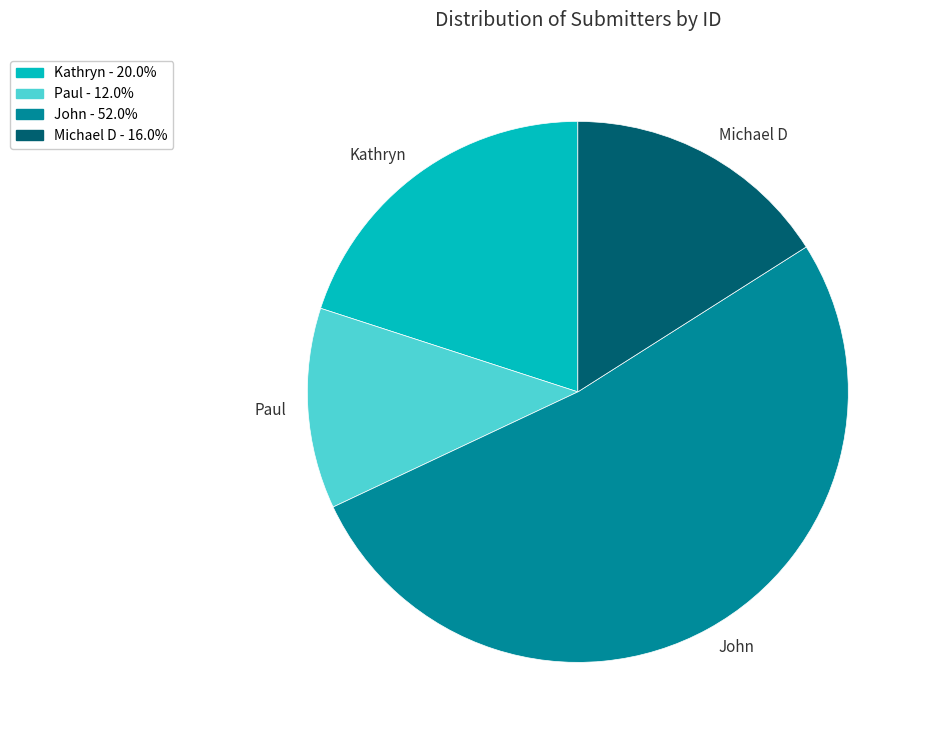

Rank the categories by value from highest to lowest.

John, Kathryn, Michael D, Paul